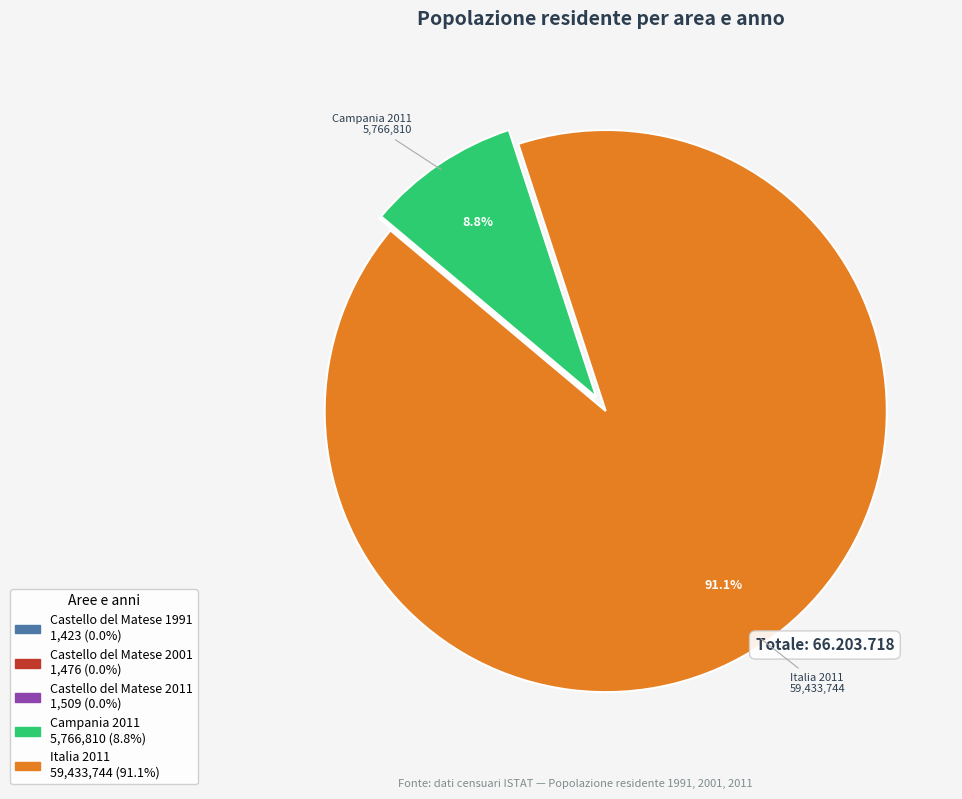

What is the largest slice in the pie chart?

Italia 2011